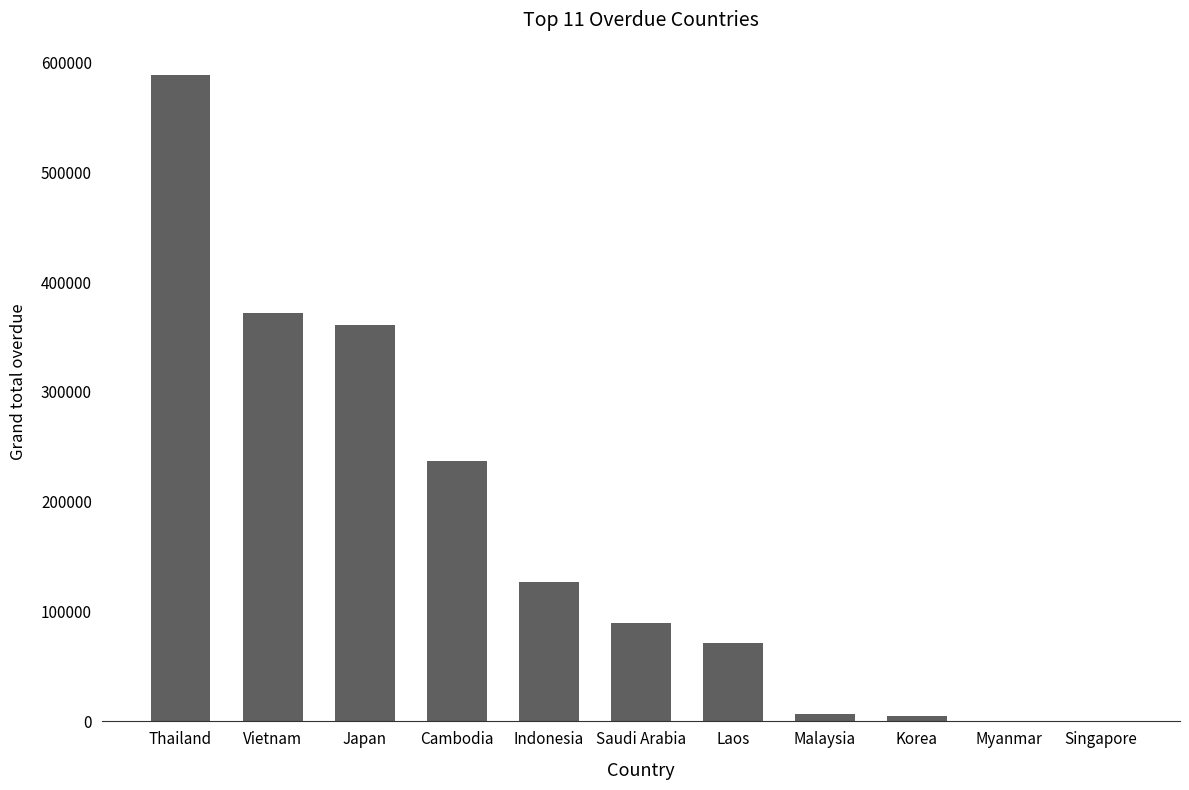

What is the sum of all values?

1856290.2